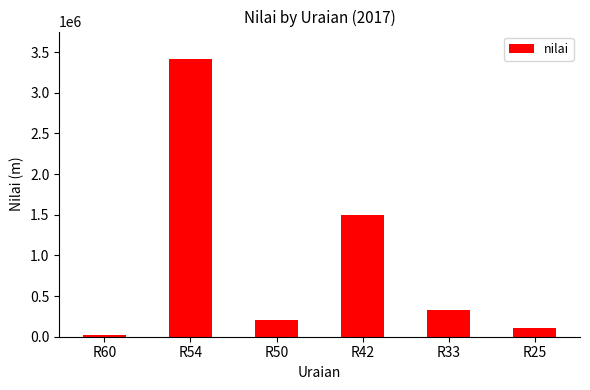

What is the greatest value displayed?

3412537